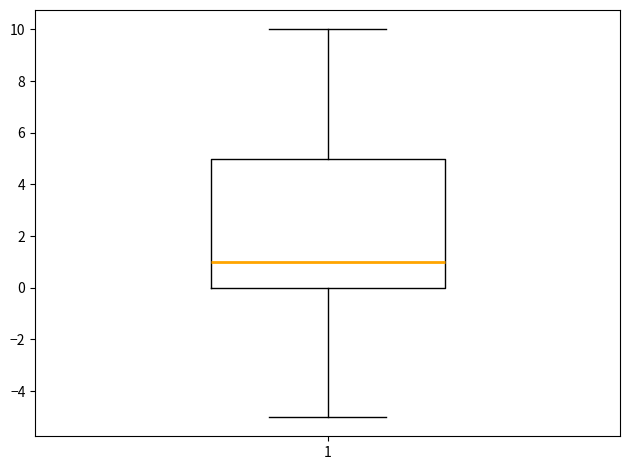

Read this box plot against the y-axis: the position of the median line, the range covered by the box, and the ends of both whiskers. The values are not printed on the chart, so give them approximately, as read against the axis.

median 1, box 0 to 5, whiskers -5 to 10